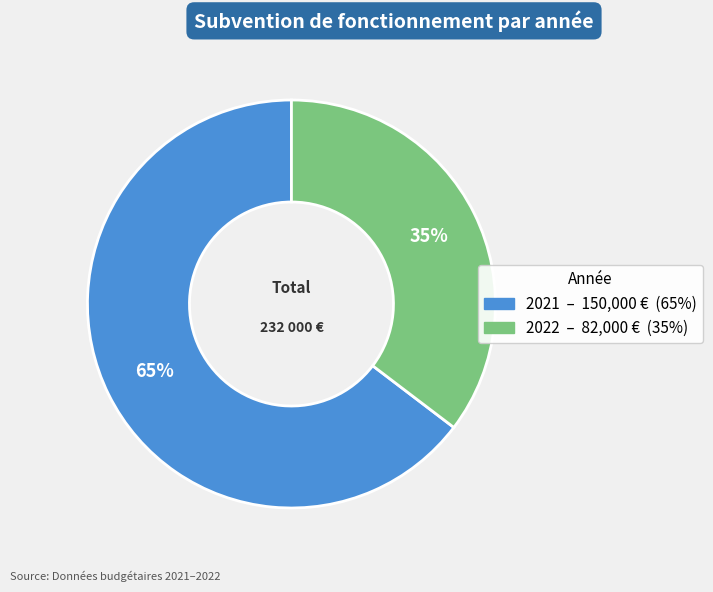

Do 2021 and 2022 together represent more than half of the pie?

Yes